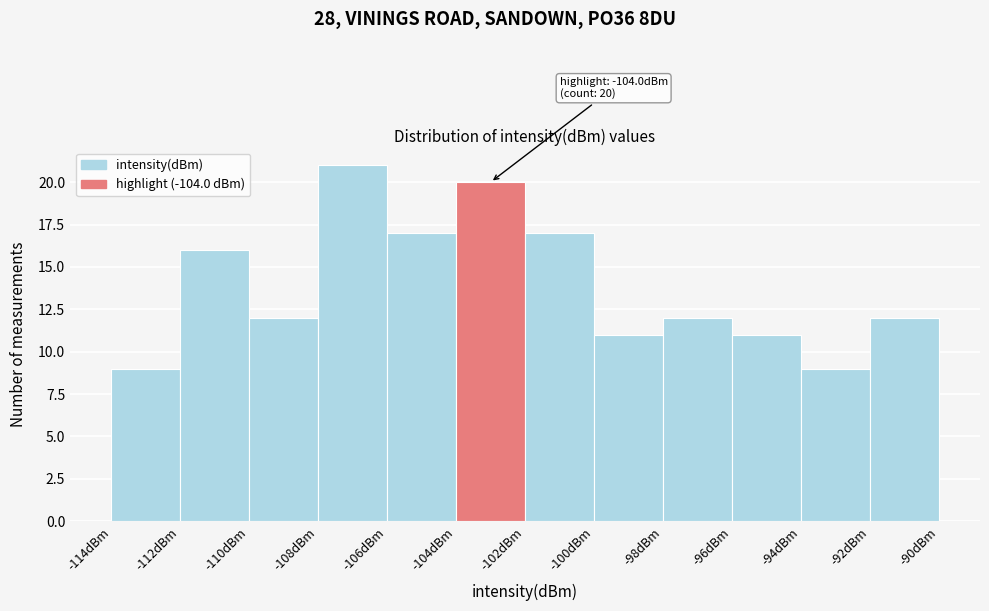

Which range on the x-axis has the tallest bar?

-108 to -106